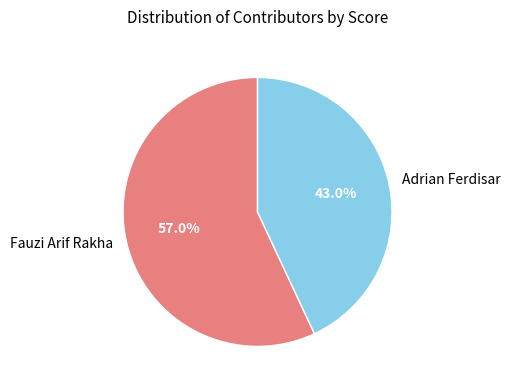

To the nearest percent, what is the average slice percentage?

50%